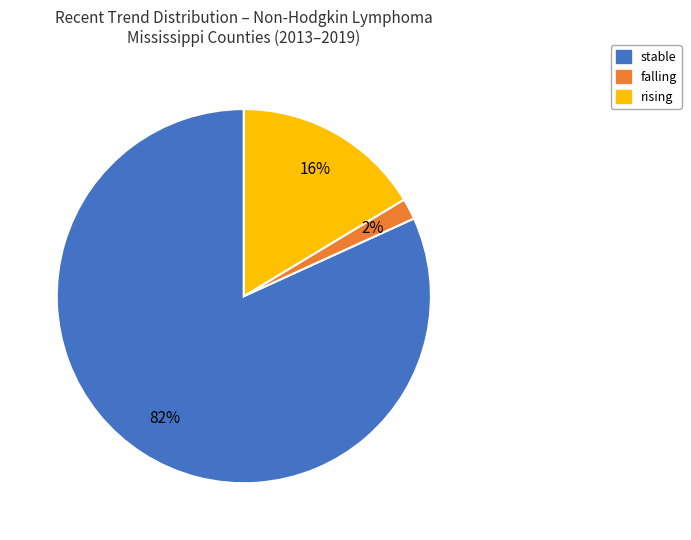

Does falling account for over 50% of the chart?

No